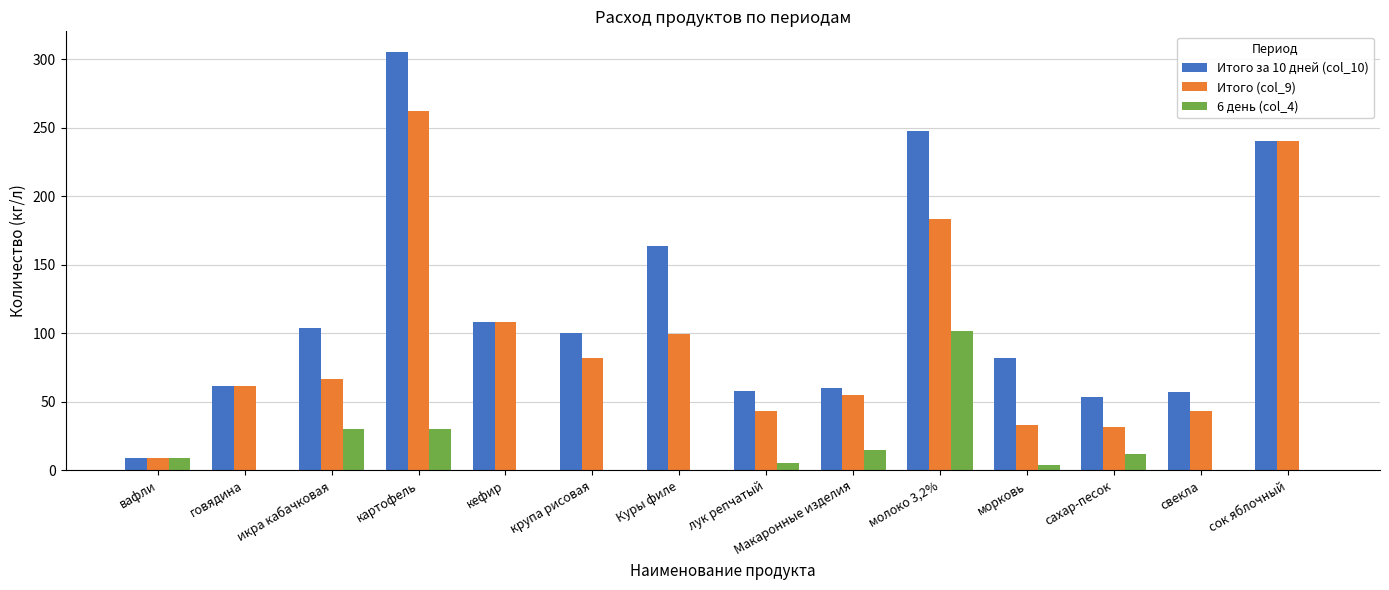

Does the chart contain stacked bars?

No